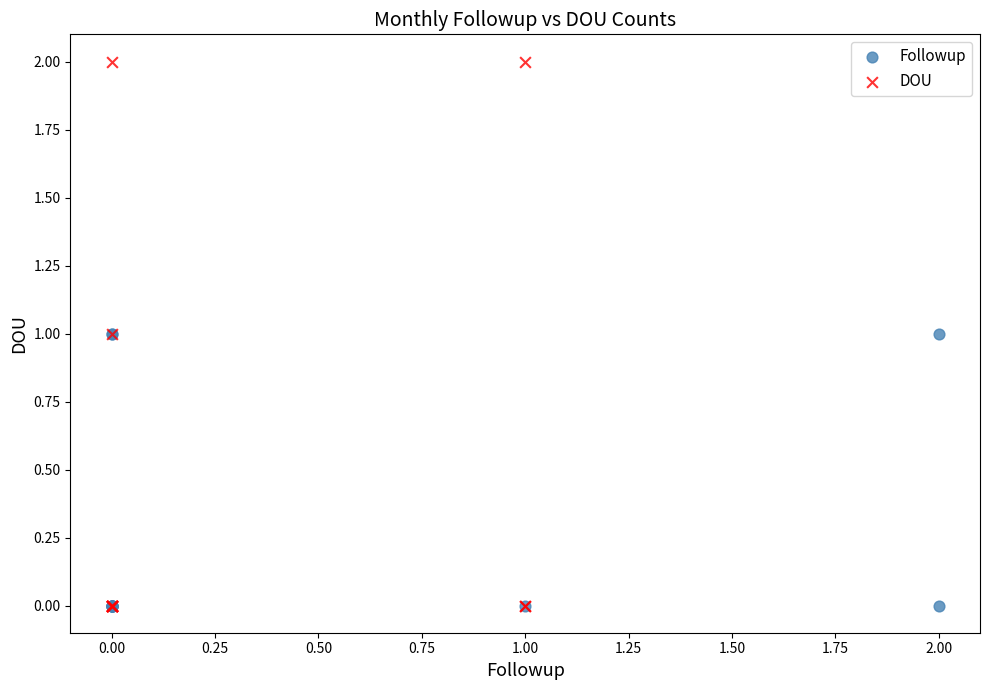

Which series contains the highest Y value?

DOU